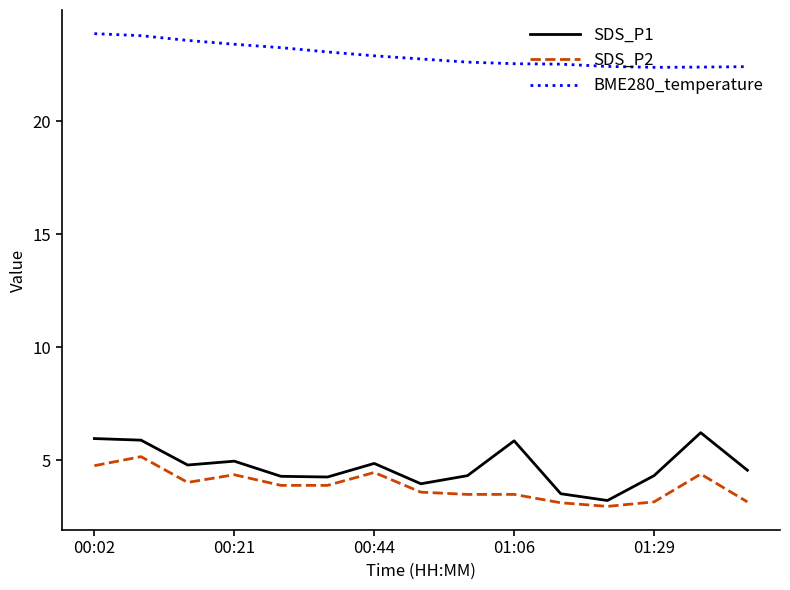

What is the lowest value of the SDS_P2 series?

3.0